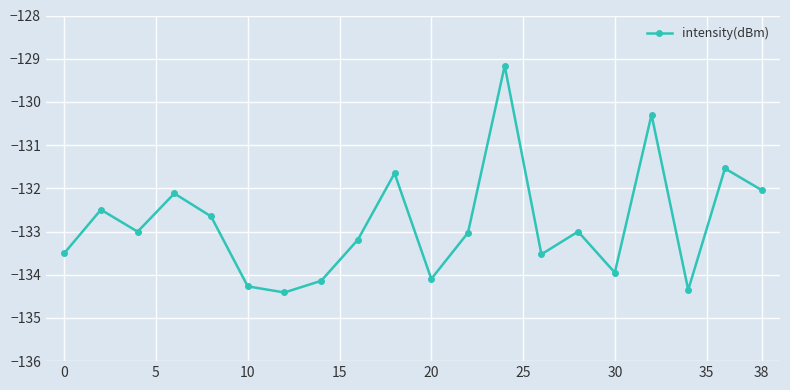

True or false: the data has more than 0 interior local peaks.

True